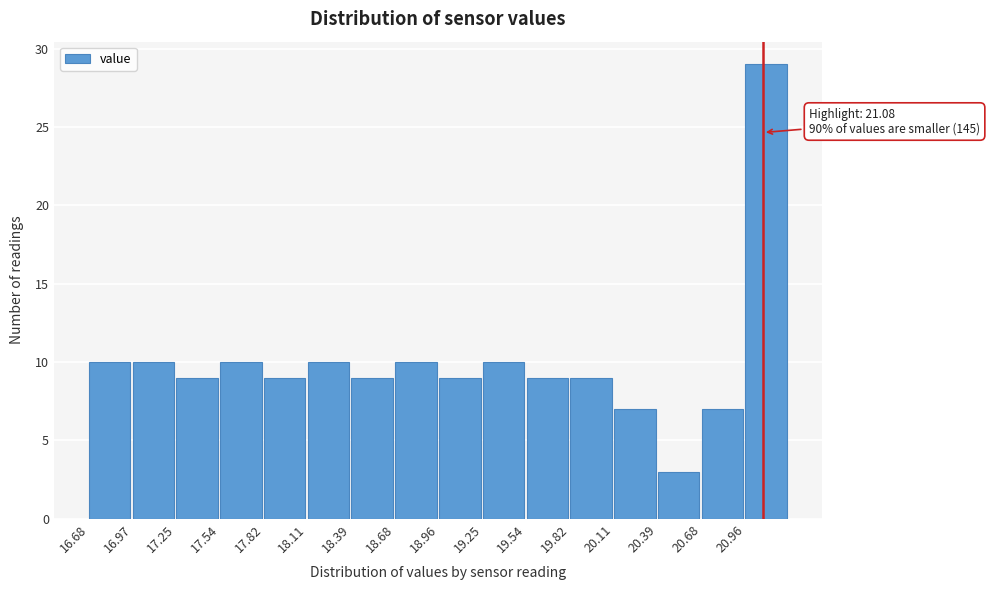

Over which range of the x-axis is the bar tallest?

20.95 to 21.25